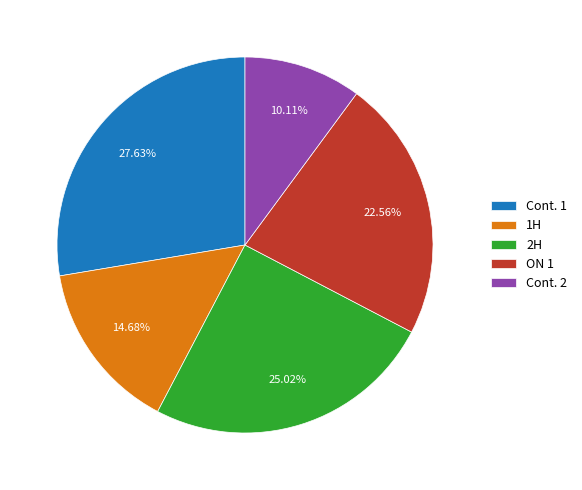

How many slices are in this pie chart?

5